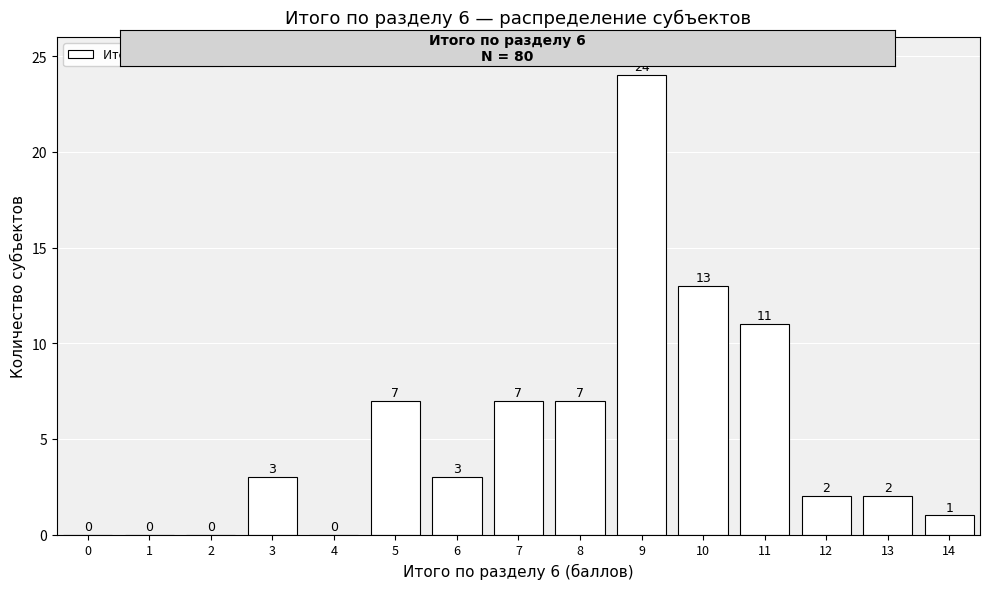

Reading left to right, transcribe all the data shown in this chart.

0=0	1=0	2=0	3=3	4=0	5=7	6=3	7=7	8=7	9=24	10=13	11=11	12=2	13=2	14=1